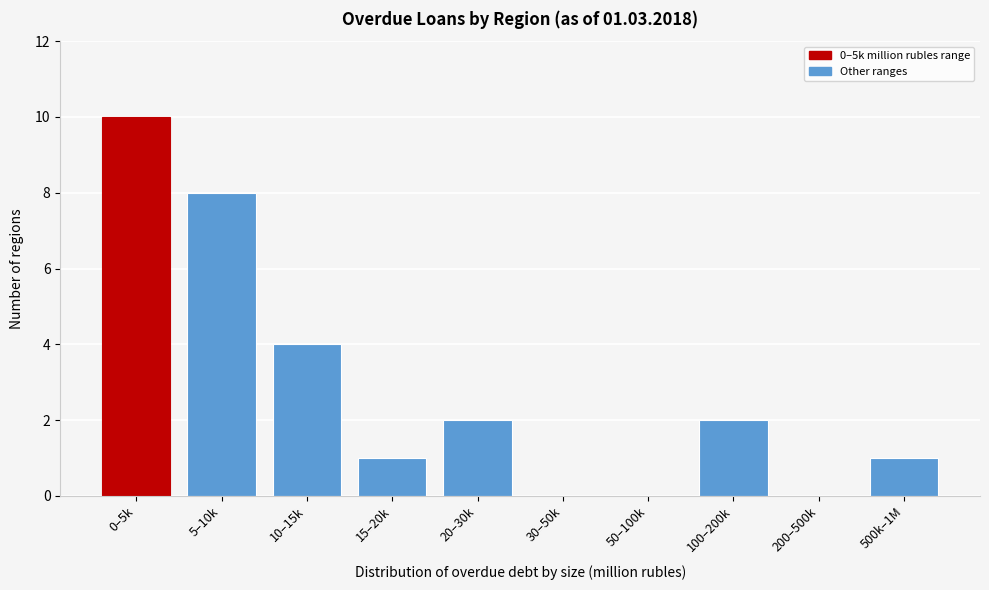

Reading right to left, list all the values displayed in this chart.

500k–1M=1	200–500k=0	100–200k=2	50–100k=0	30–50k=0	20–30k=2	15–20k=1	10–15k=4	5–10k=8	0–5k=10